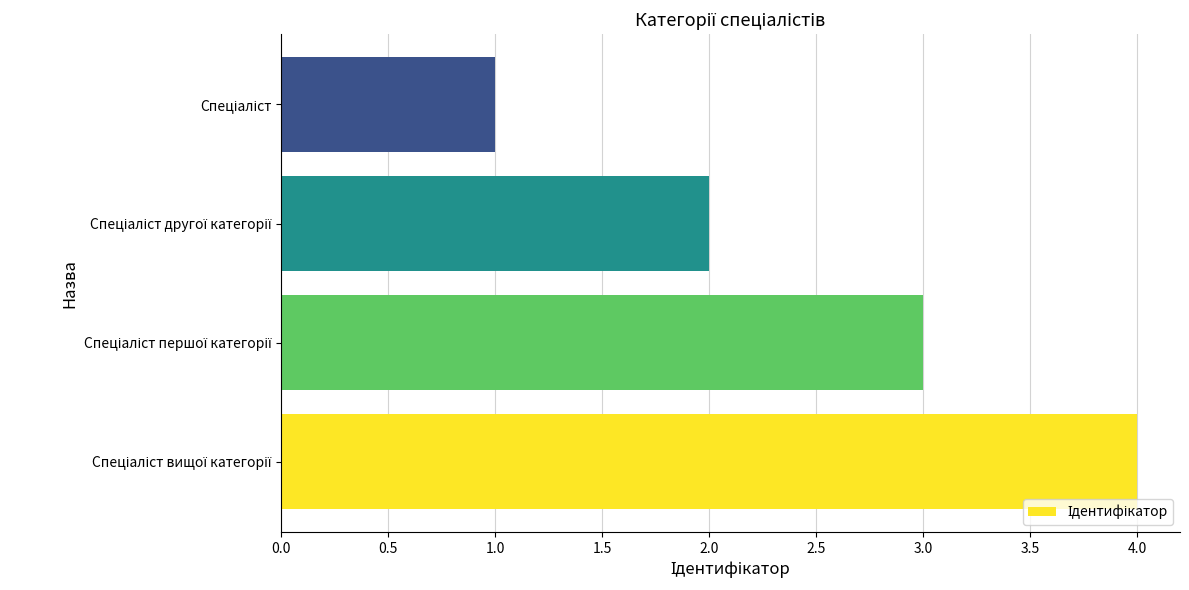

What is the difference between the maximum and minimum values?

3